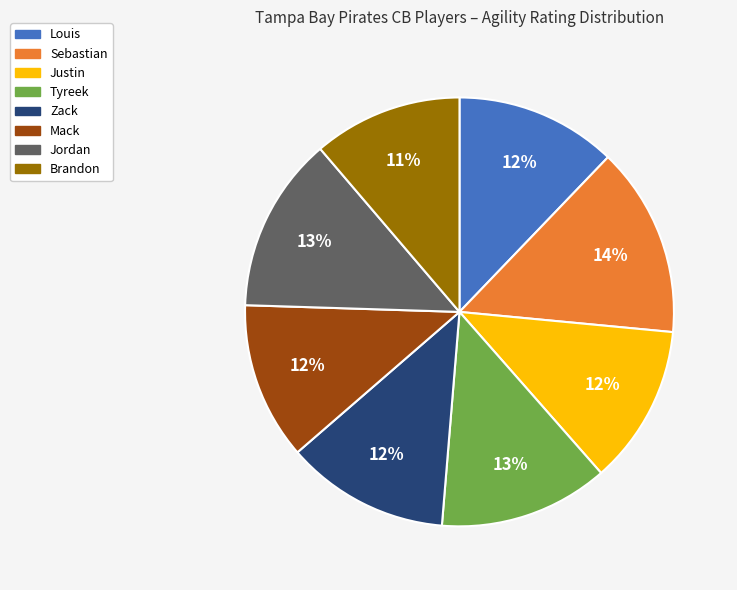

Combined, do Brandon and Zack account for over 50%?

No